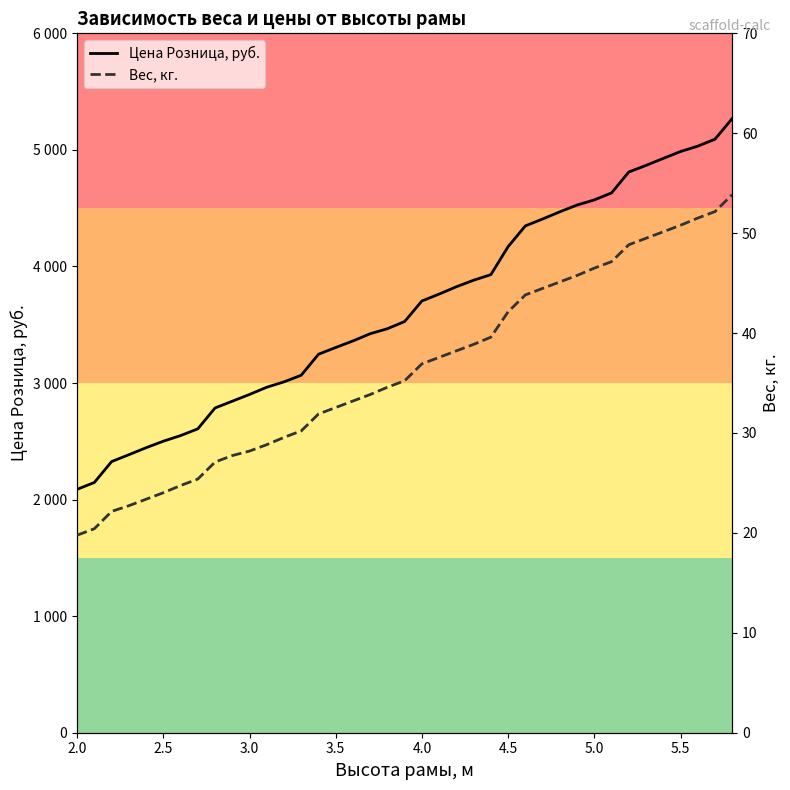

Rank the series by their maximum value, from highest to lowest.

Цена Розница, руб., Вес, кг.